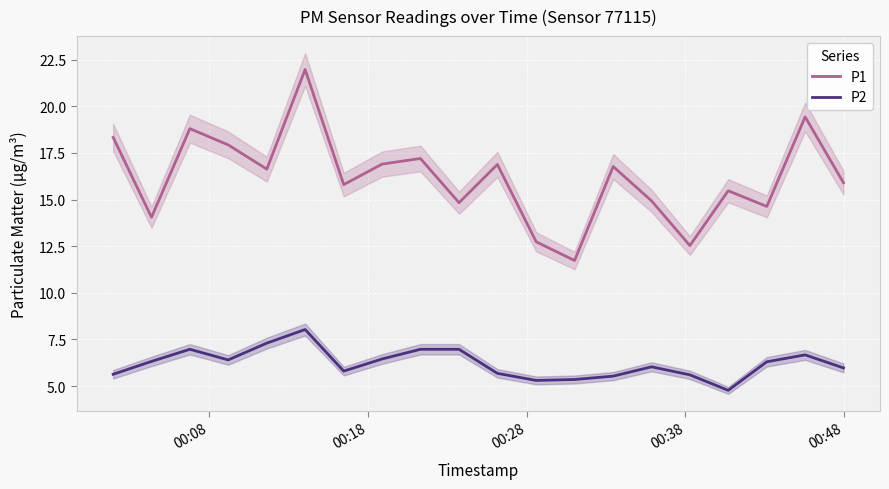

Does the chart display data point markers on the line(s)?

No